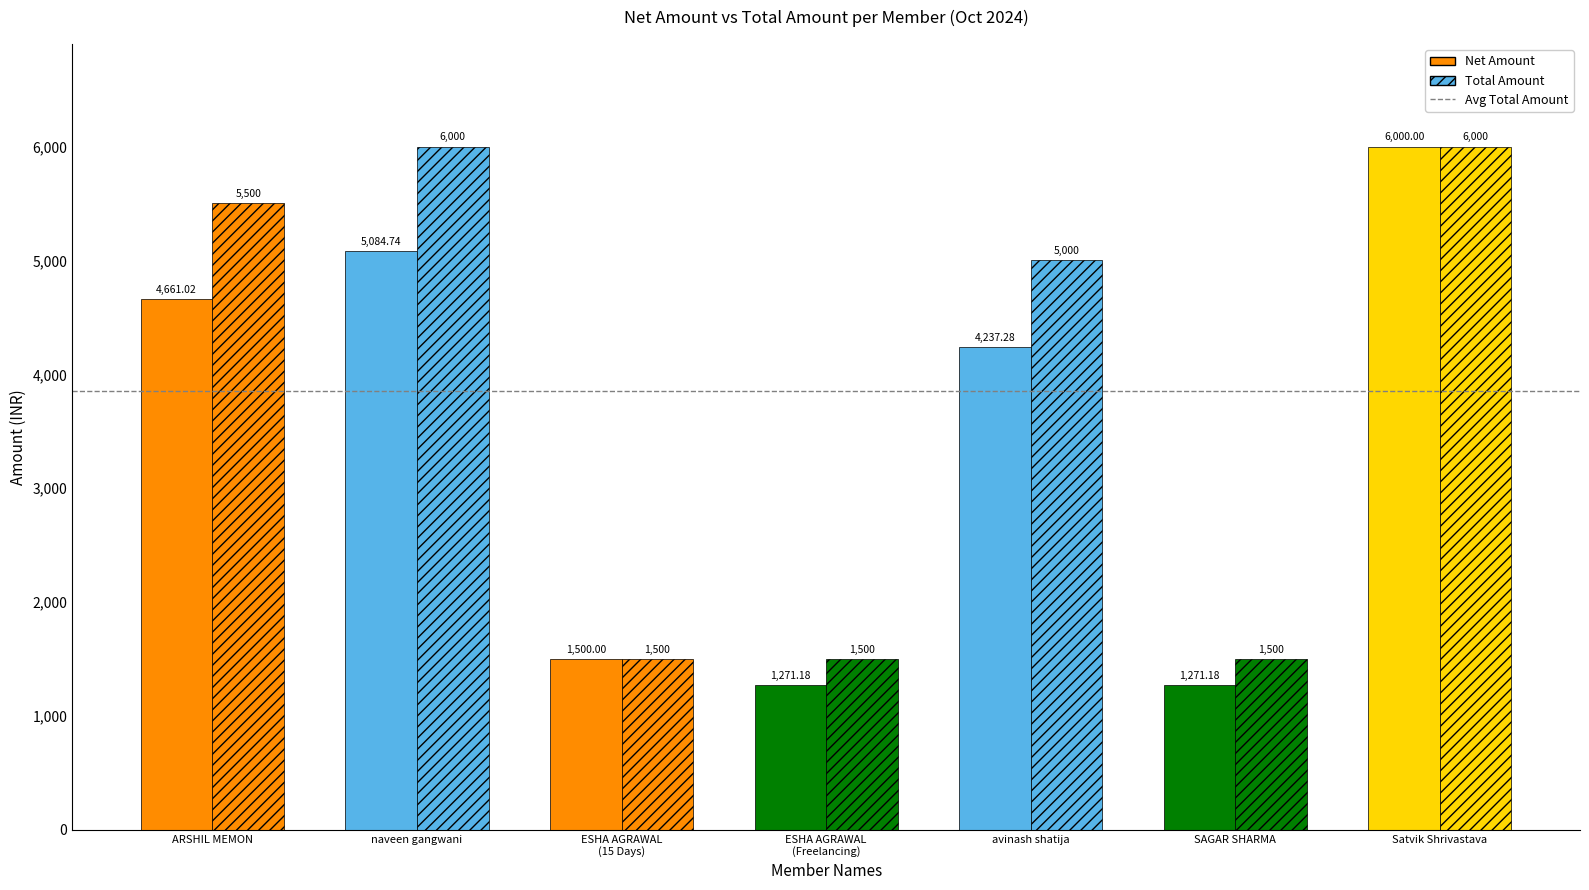

Are the bars horizontal?

No